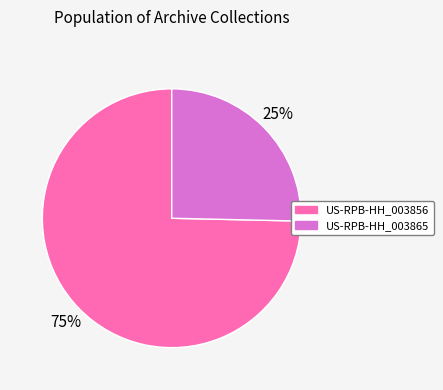

Which slice represents more than half of the pie?

US-RPB-HH_003856